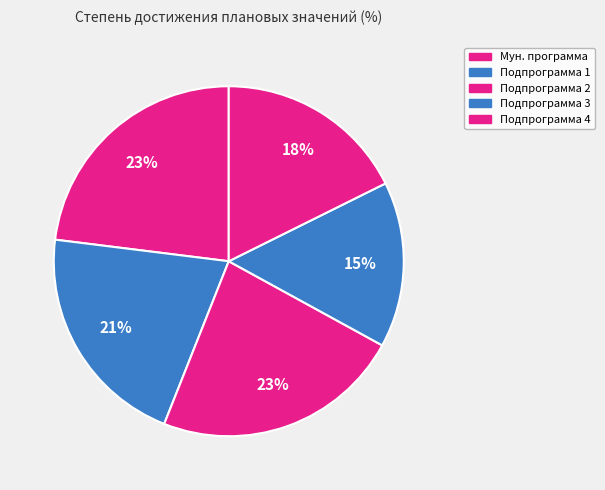

To the nearest percent, what is the difference between the largest and smallest slice percentages?

8%